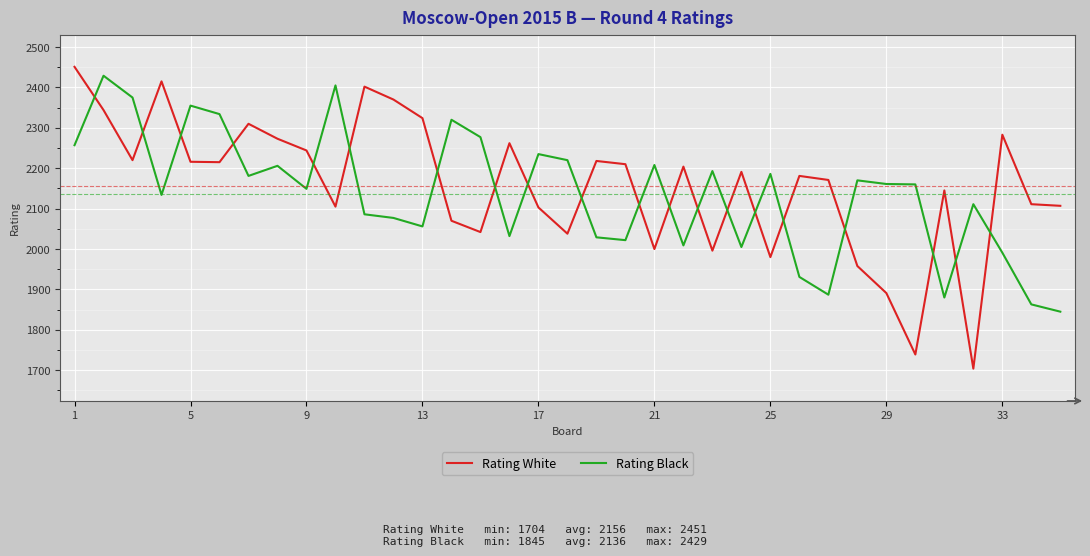

What is the difference between the maximum and minimum values in the Rating Black series?

584